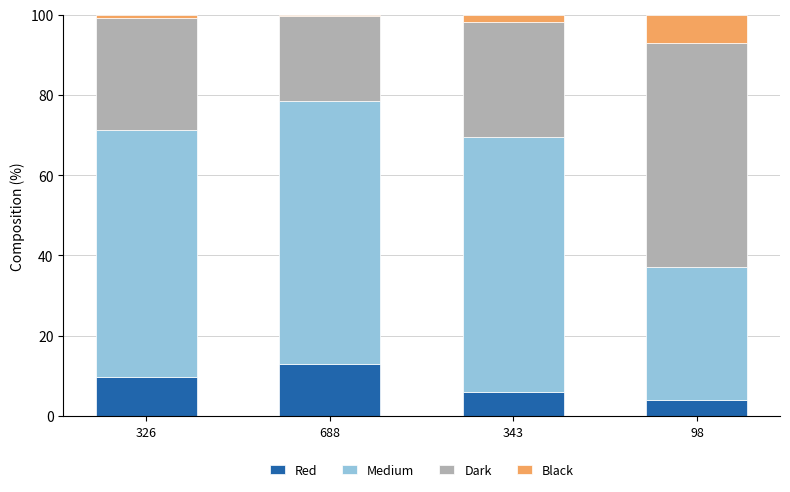

What is the minimum value for Red?

3.9